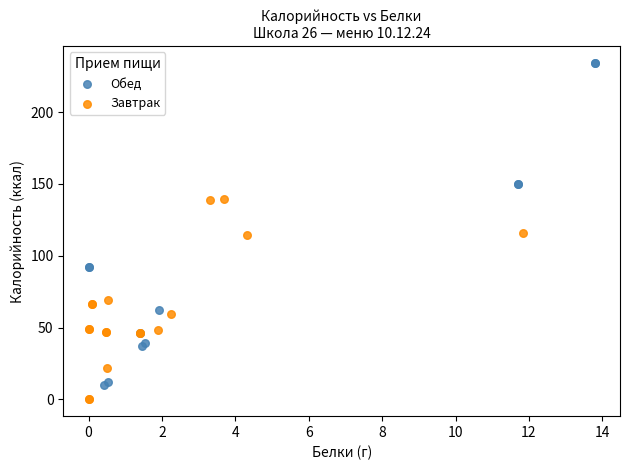

Which series contains the highest Y value?

Обед